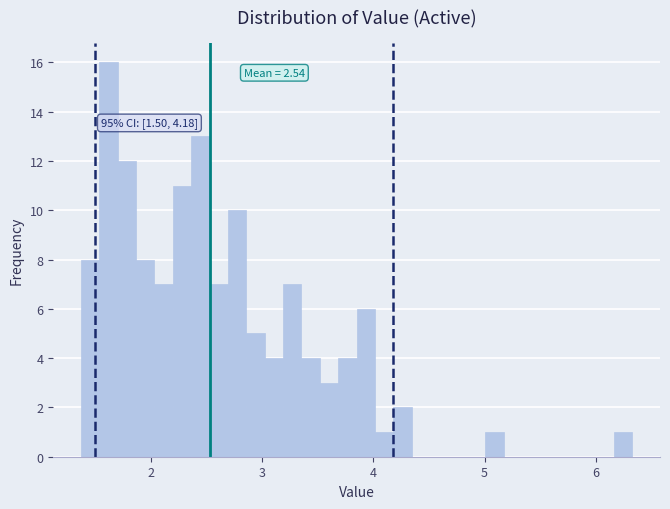

Read against the x-axis, roughly where is the centre of the tallest bar?

1.6